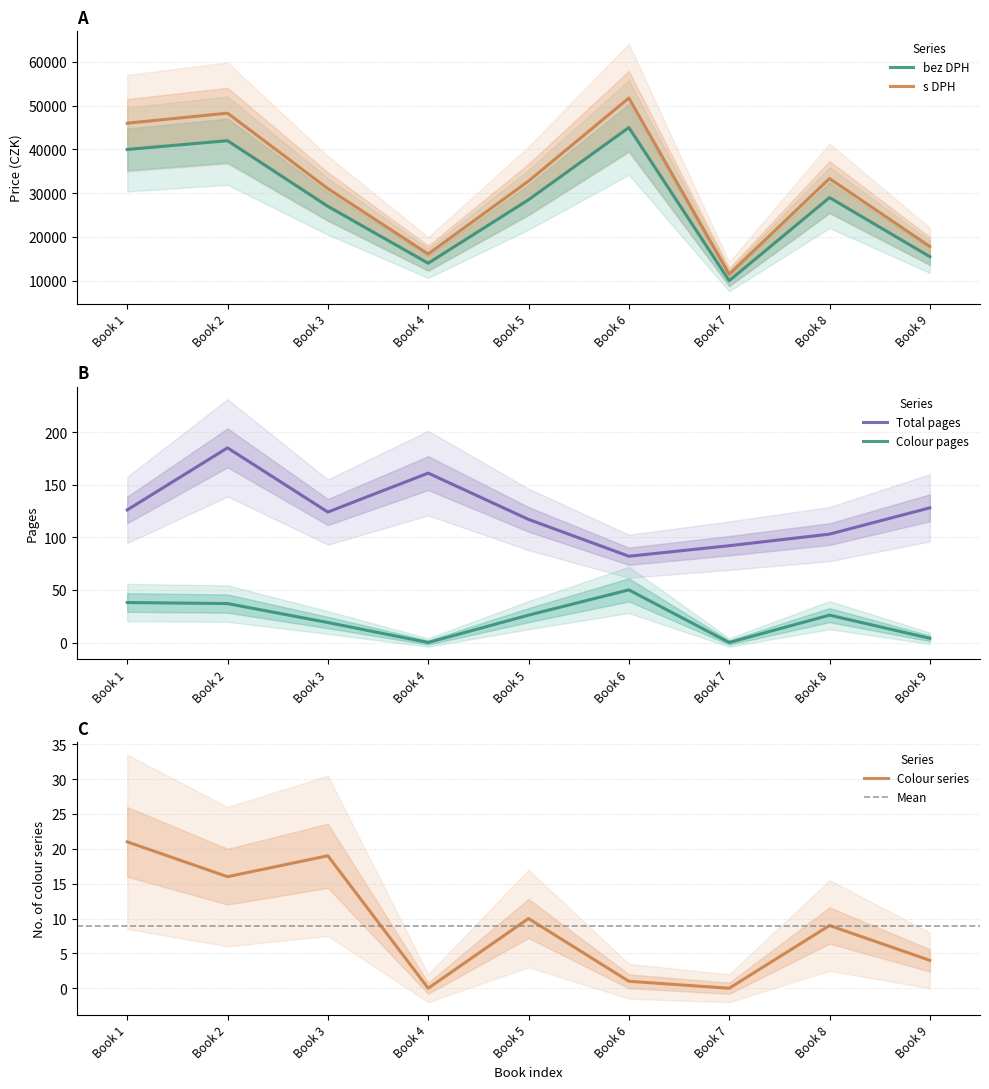

Is the value of s DPH at Book 3 greater than the value of bez DPH at Book 6?

No